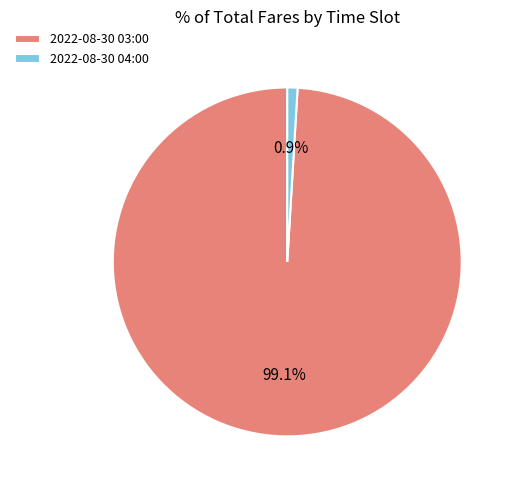

Is it true that 2022-08-30 04:00 is 11% of the pie?

False